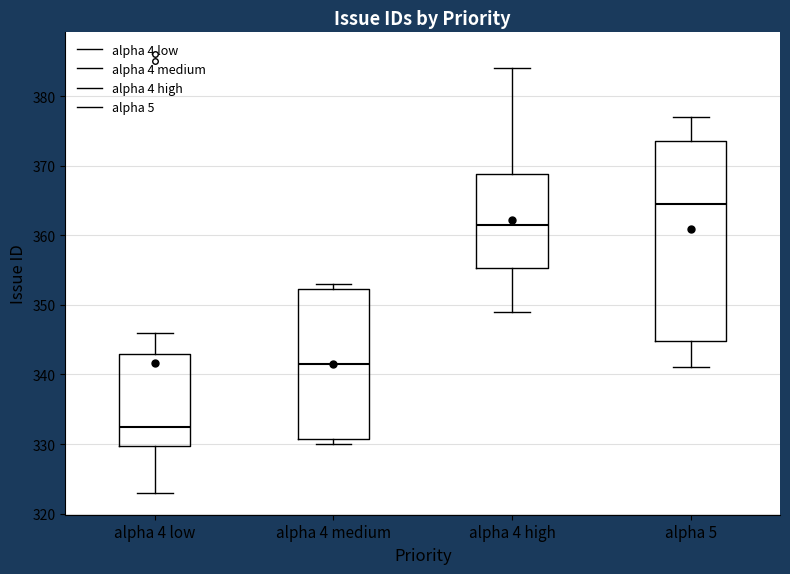

Where is the upper edge of the box for alpha 4 medium on the y-axis? The values are not printed on the chart, so give them approximately, as read against the axis.

352